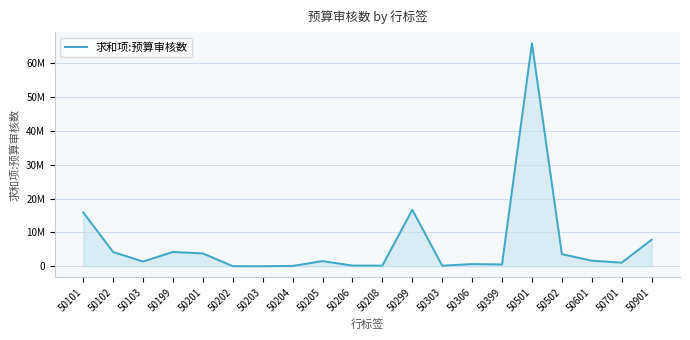

Does the chart display data point markers on the line(s)?

No